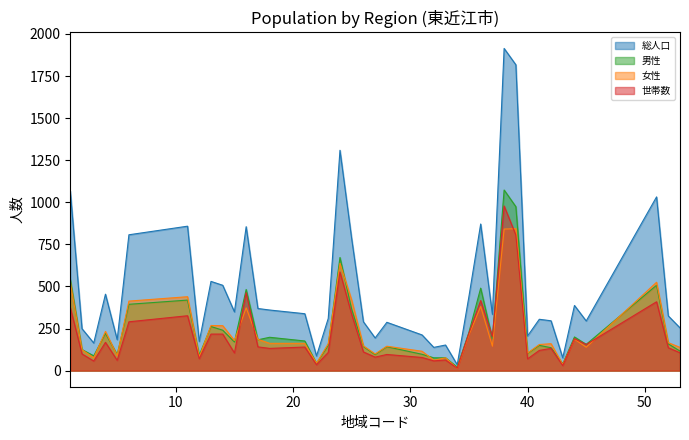

True or false: 総人口 and 女性 cross at least once.

False